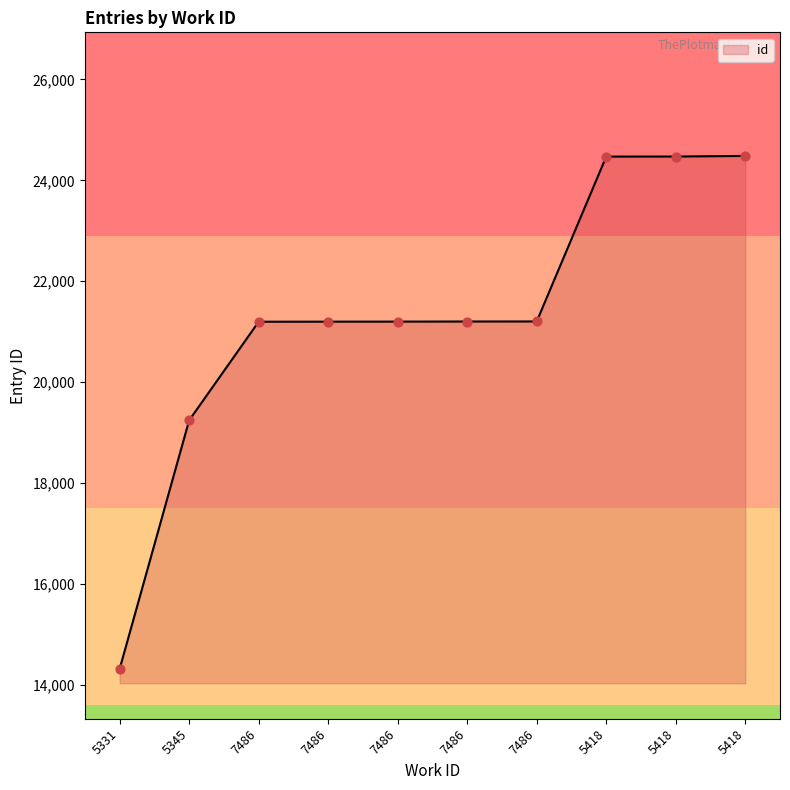

Between 5418 and 5418, which is larger?

5418